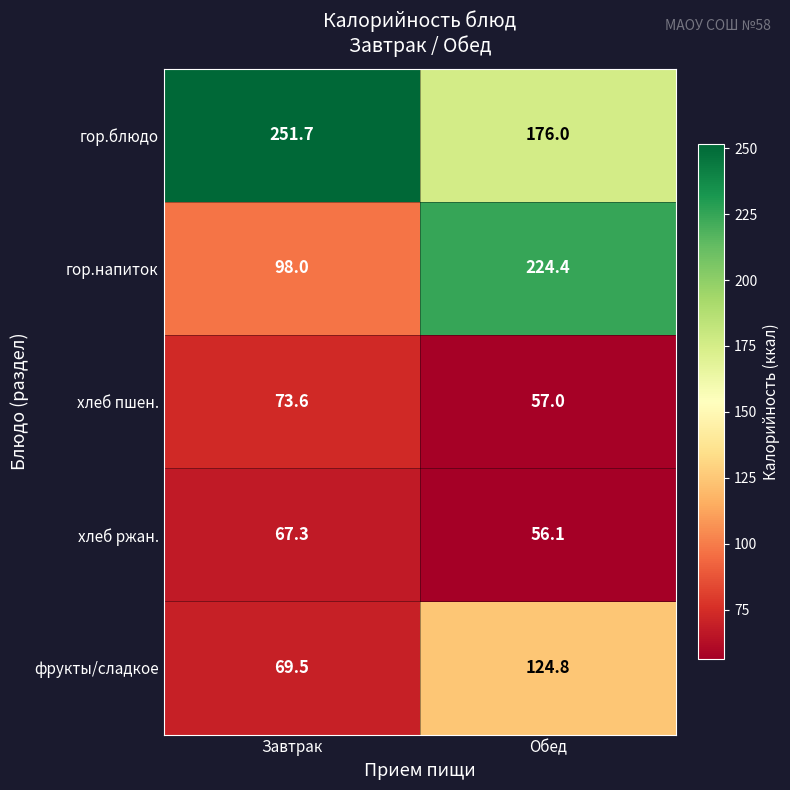

At which category is the sum across all series the highest?

Обед